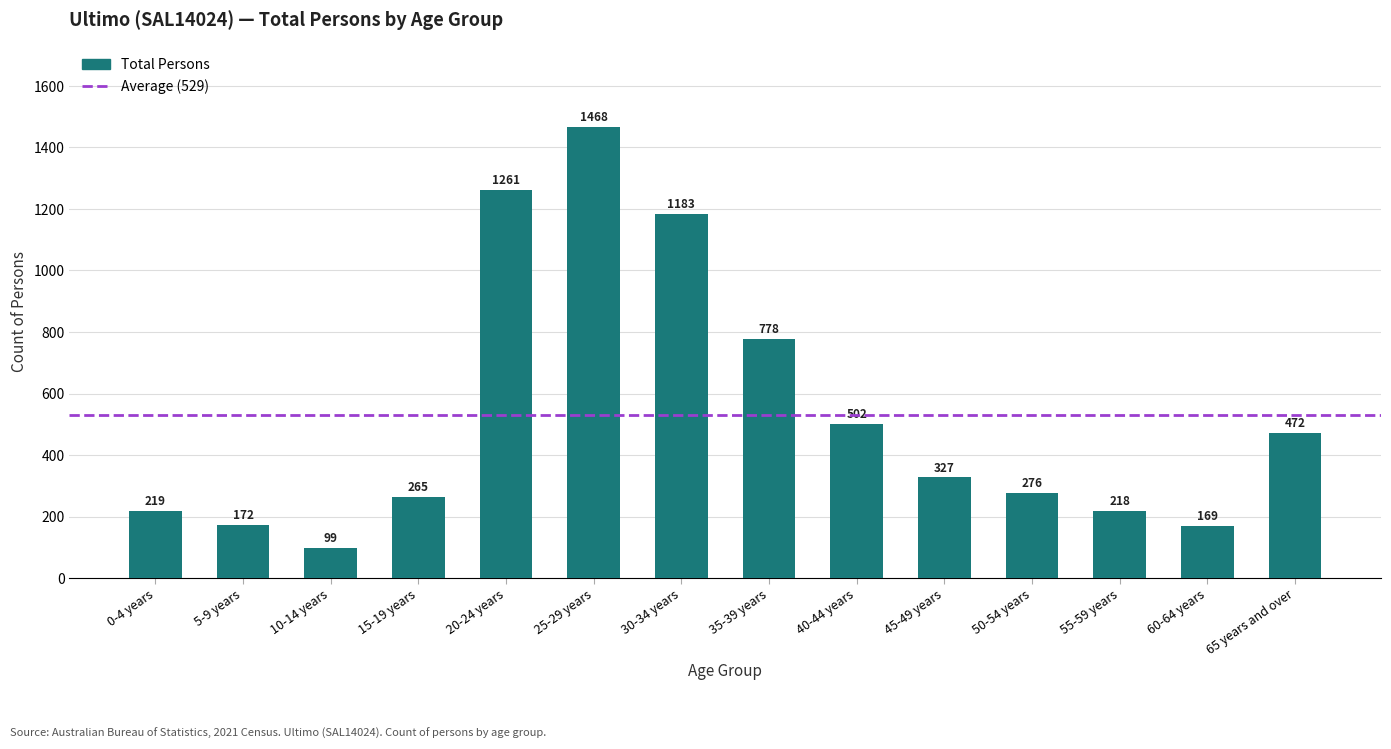

What is the approximate value at 25-29 years?

1468